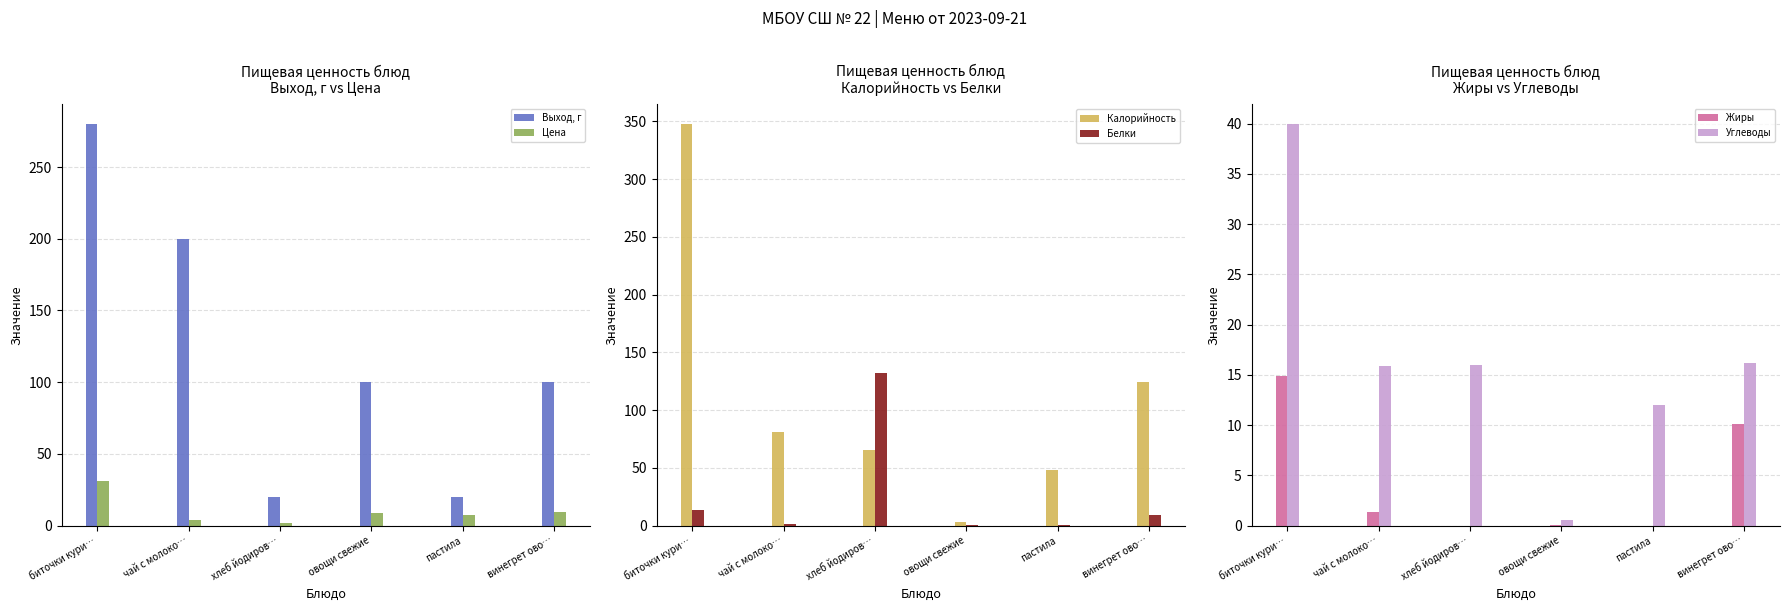

How many groups of bars are there?

6